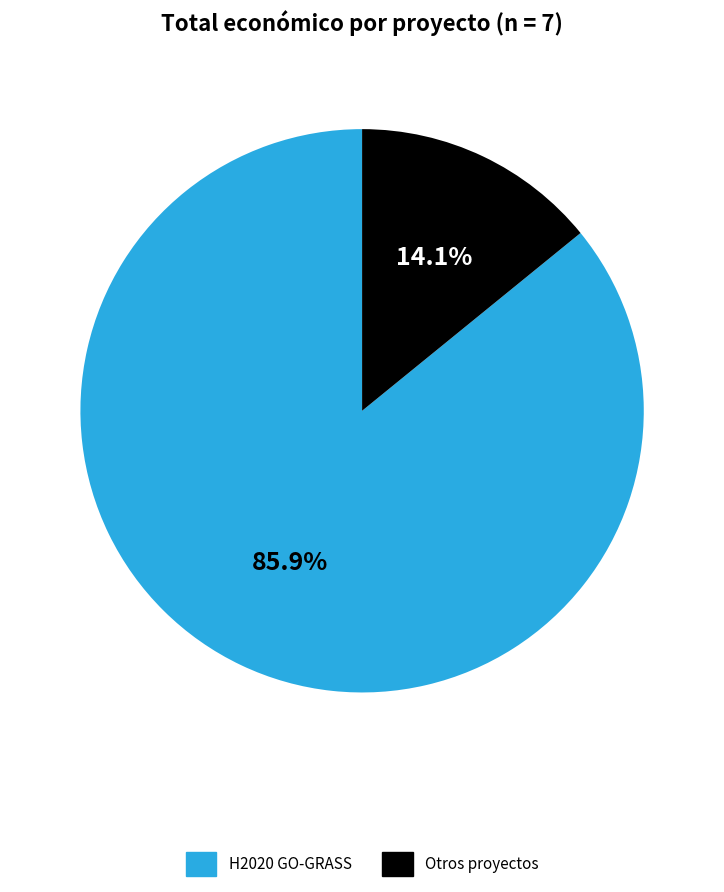

Is there any slice that represents more than half of the pie?

Yes